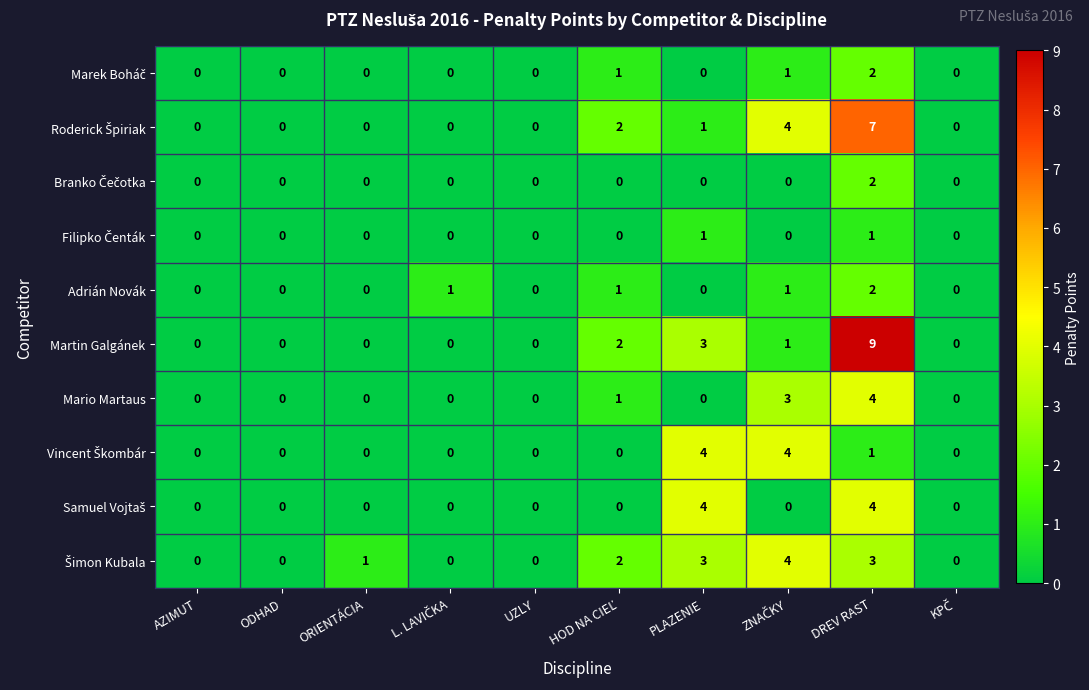

At which label is Martin Galgánek closest to 4?

PLAZENIE